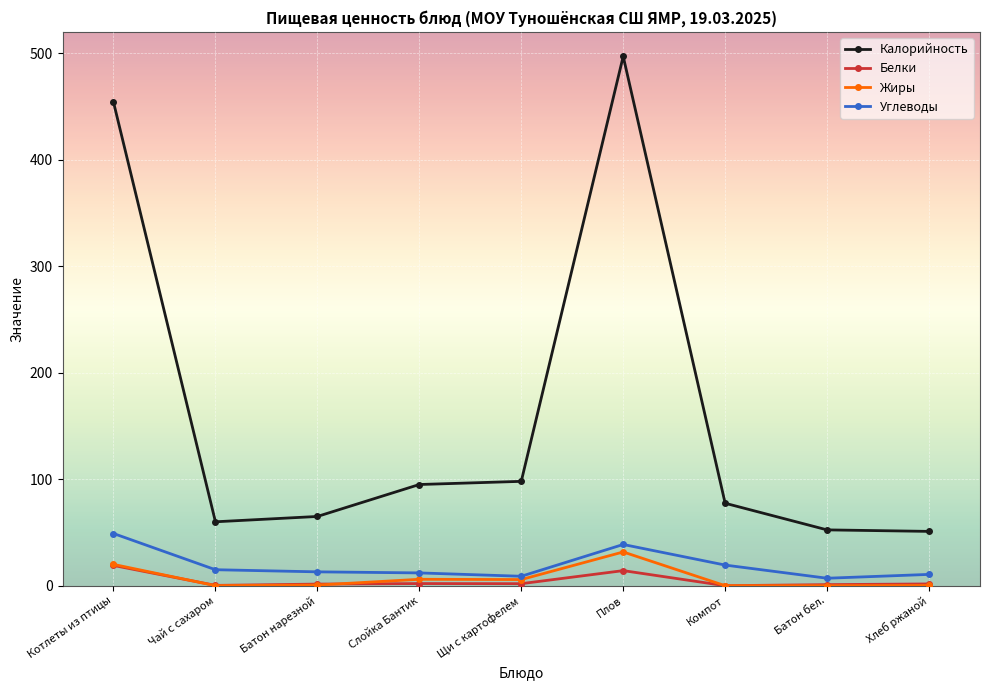

What is the label of the 2nd point from the left?

Чай с сахаром